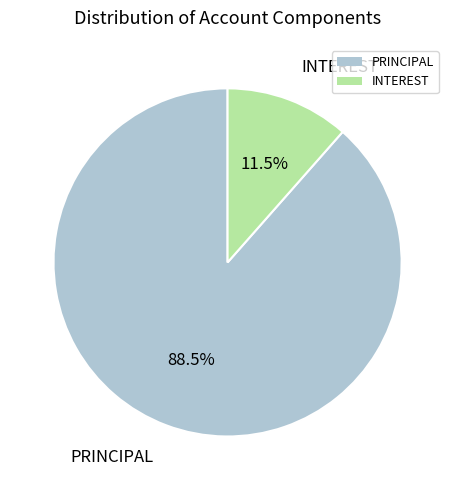

Which has a higher value, PRINCIPAL or INTEREST?

PRINCIPAL